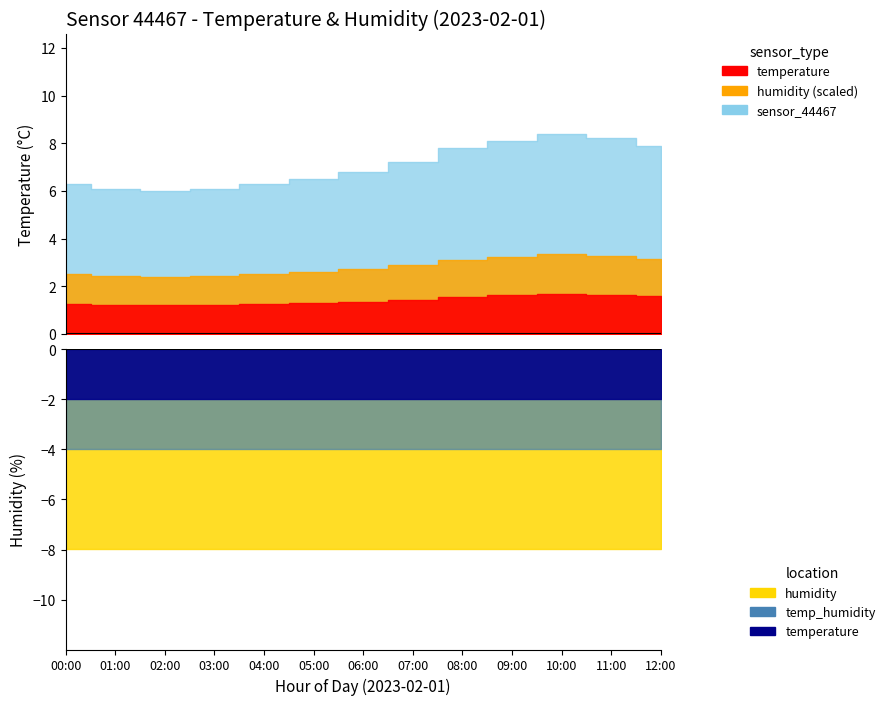

Which series has the largest total across all categories?

humidity